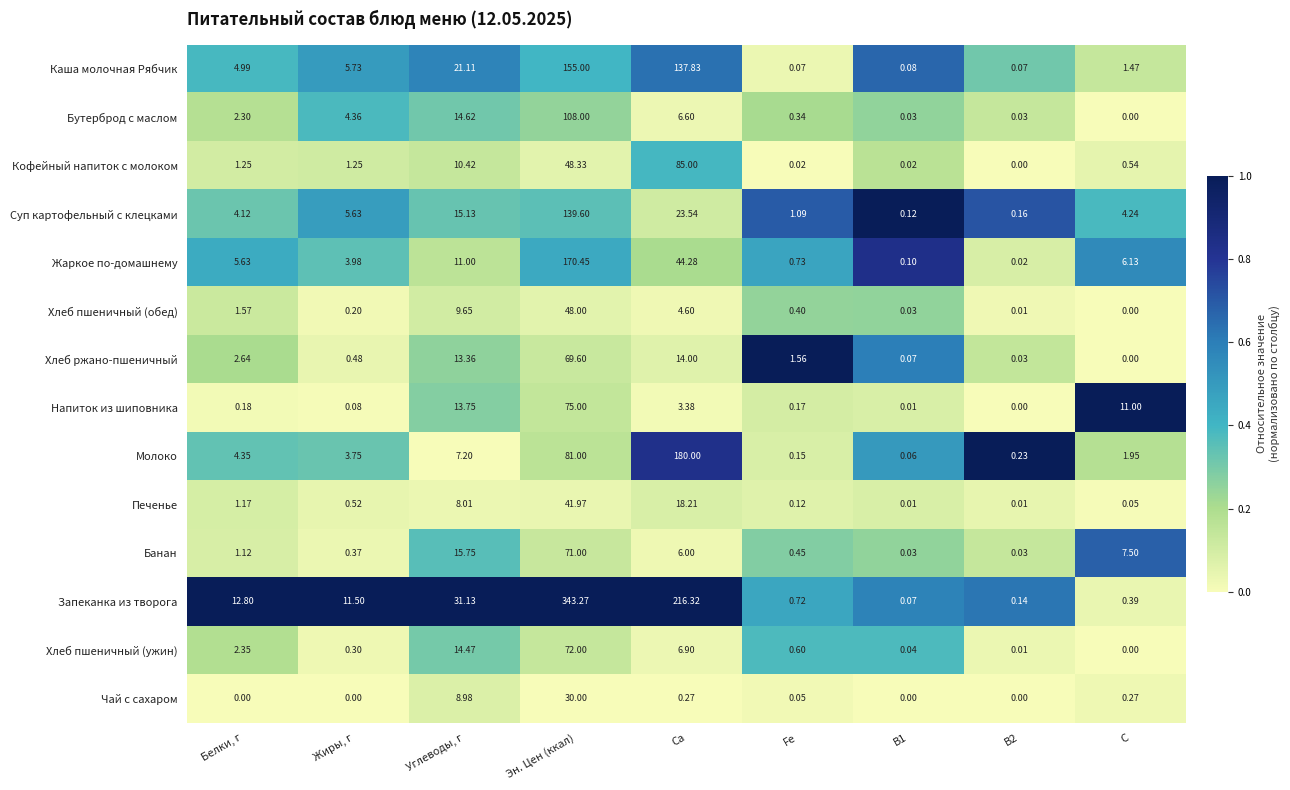

At which label does Банан reach its peak?

Эн. Цен (ккал)